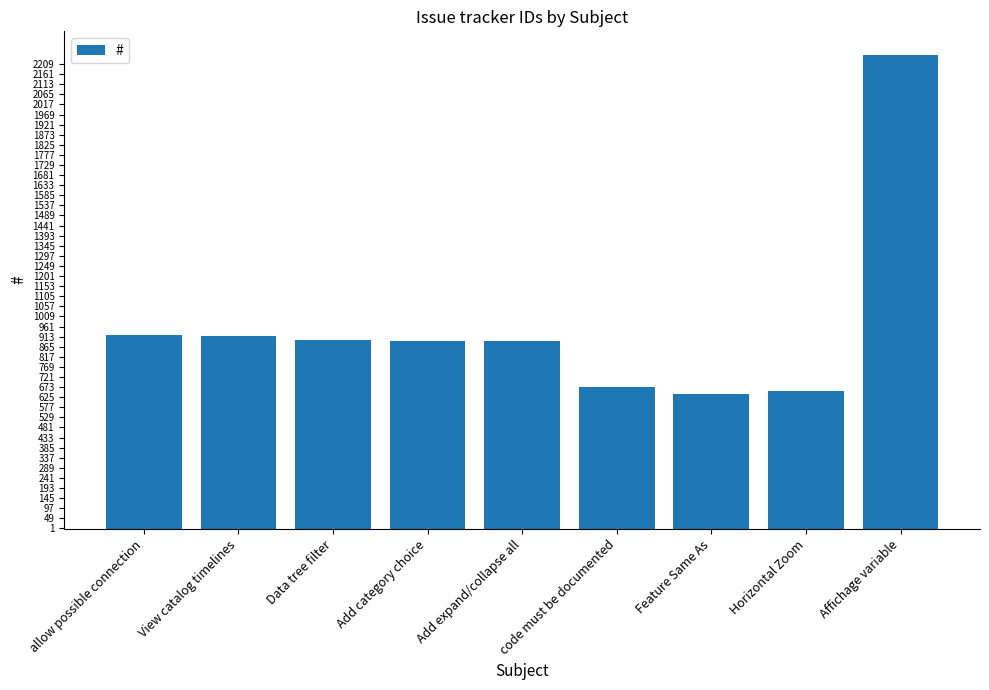

The chart shows a value of 206 at View catalog timelines. True or false?

False